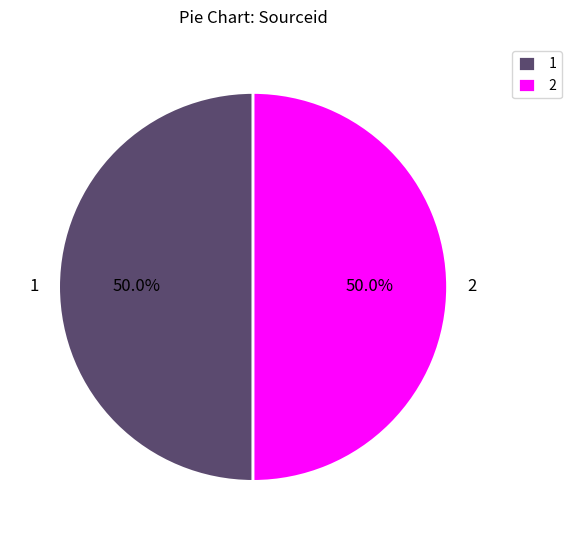

Is the sum of 1 and 2 greater than half?

Yes